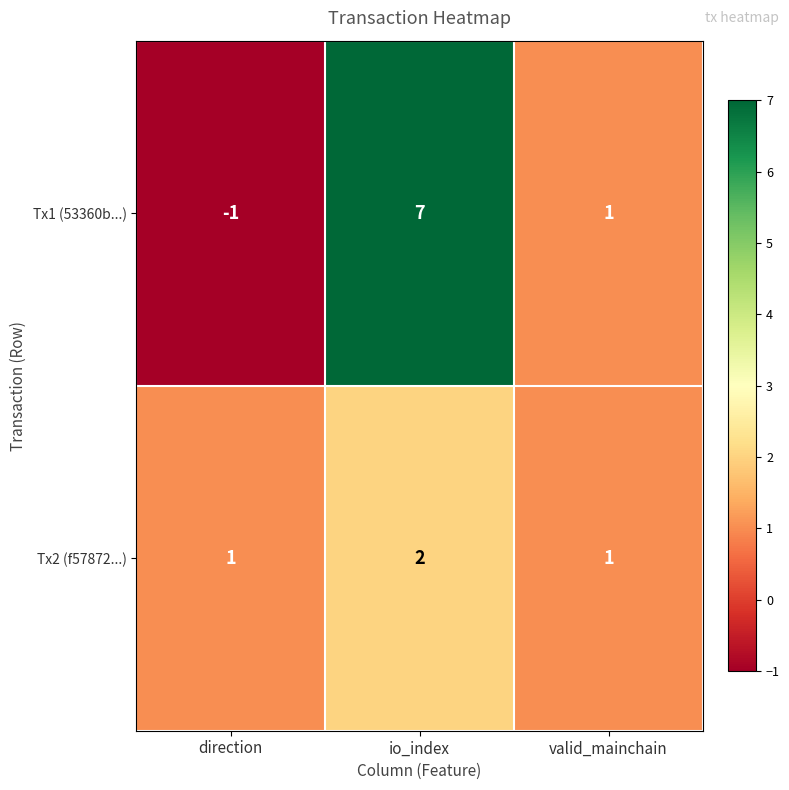

What is the greatest value displayed?

7